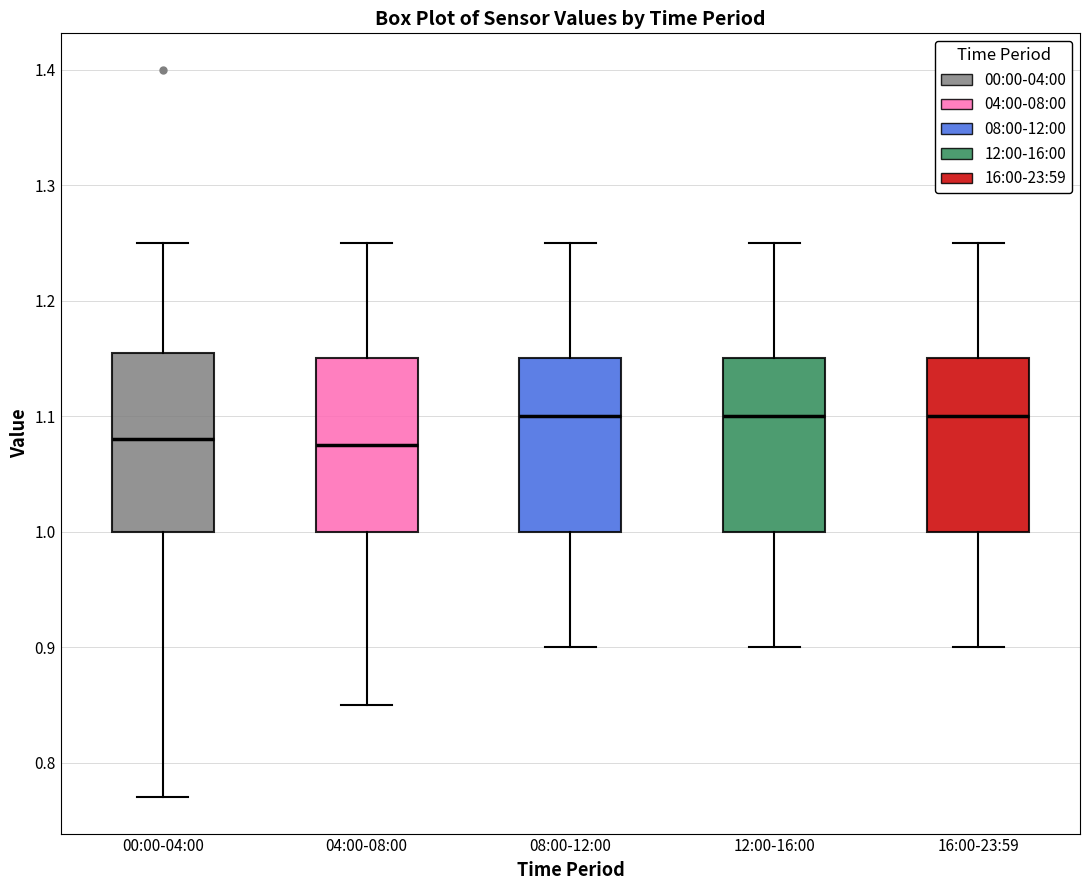

Reading left to right, read every box against the y-axis: the position of its median line, the range the box covers, and the ends of its whiskers. The values are not printed on the chart, so give them approximately, as read against the axis.

00:00-04:00: median 1.08, box 1.00 to 1.16, whiskers 0.77 to 1.25
04:00-08:00: median 1.08, box 1.00 to 1.15, whiskers 0.85 to 1.25
08:00-12:00: median 1.10, box 1.00 to 1.15, whiskers 0.90 to 1.25
12:00-16:00: median 1.10, box 1.00 to 1.15, whiskers 0.90 to 1.25
16:00-23:59: median 1.10, box 1.00 to 1.15, whiskers 0.90 to 1.25